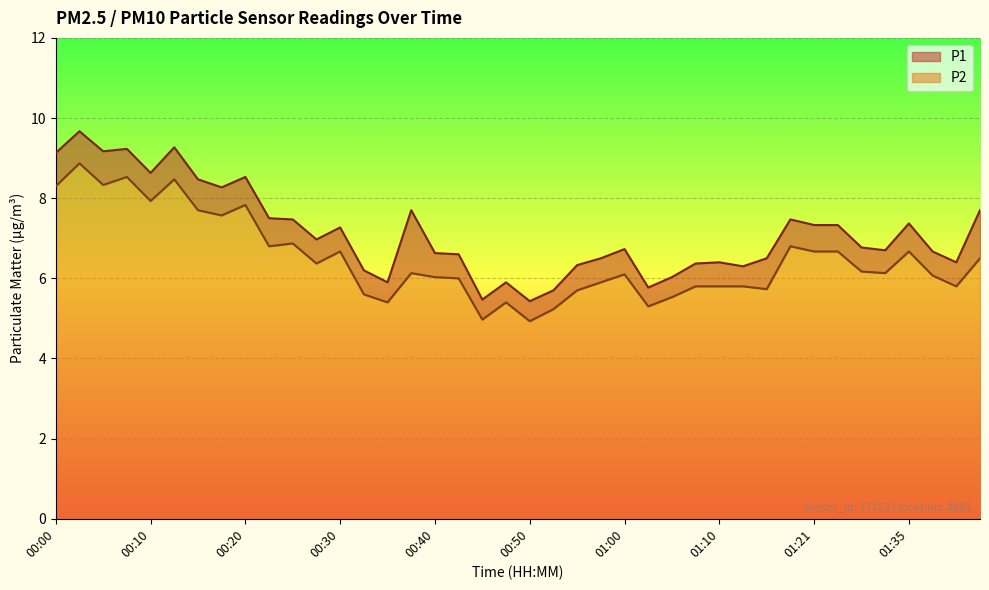

What are all the series names shown in the legend?

P1, P2